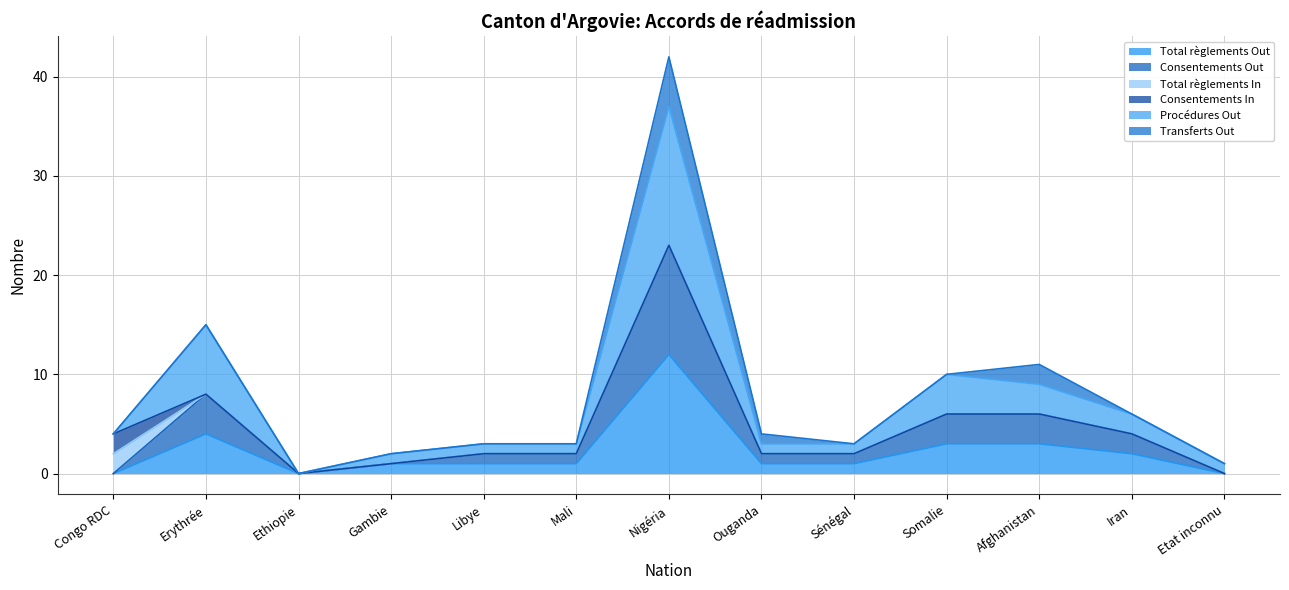

True or false: Total règlements Out and Procédures Out intersect in this chart.

False